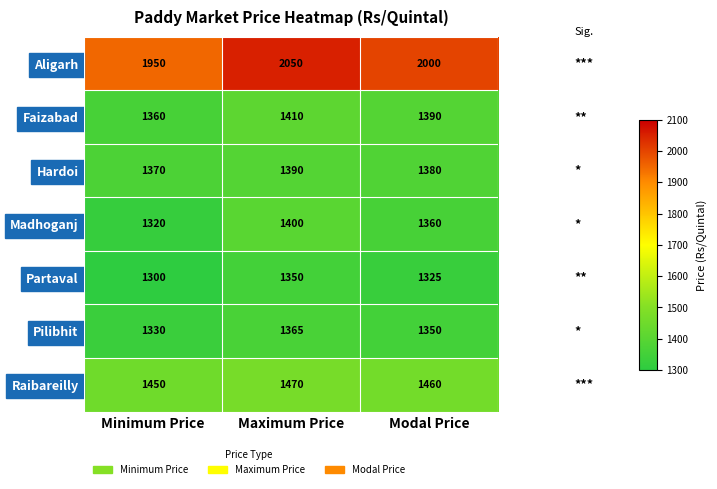

Is it true that Raibareilly equals 1470 at Maximum Price?

True